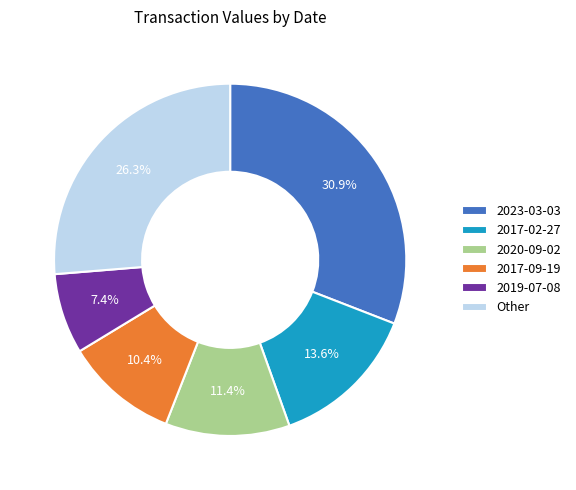

To the nearest percent, what is the average slice percentage?

17%